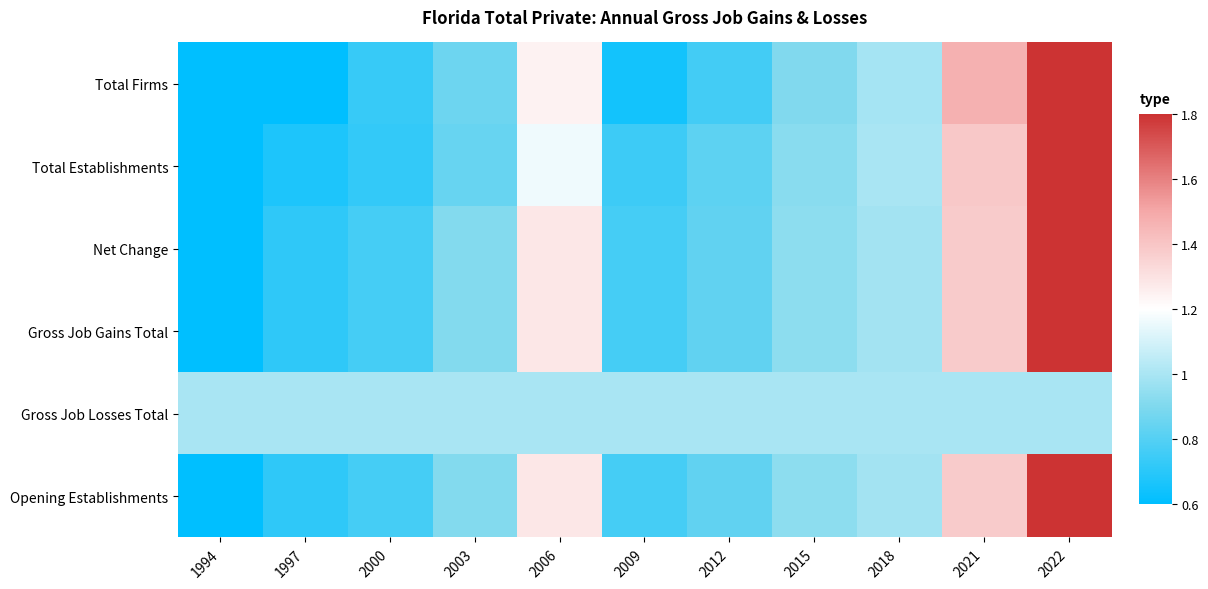

Between 2009 and 2022, which is larger?

2022